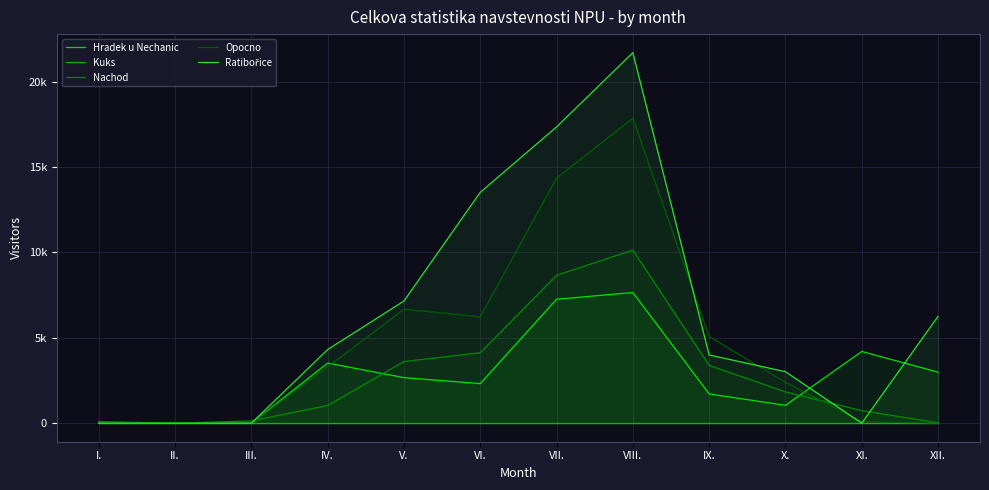

What are all the series names shown in the legend?

Hradek u Nechanic, Kuks, Nachod, Opocno, Ratibořice